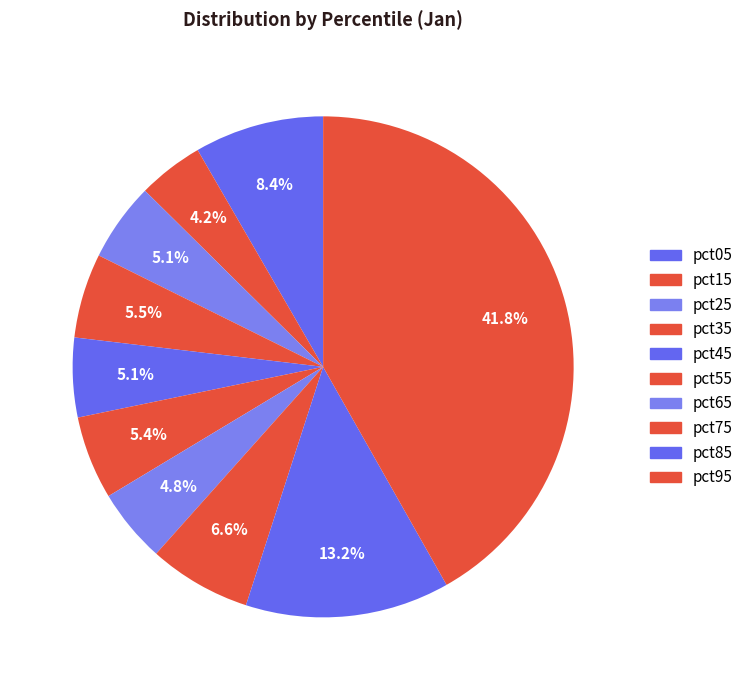

Is there a majority slice in this chart?

No